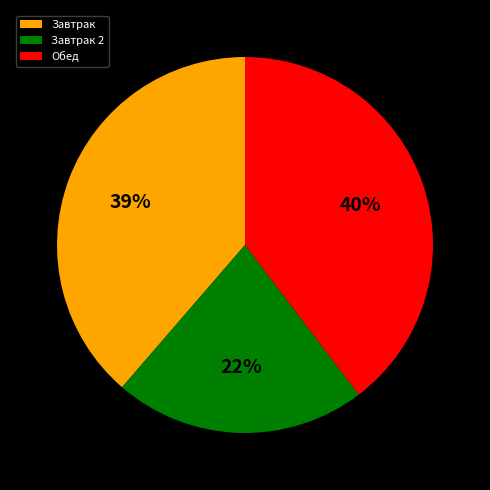

Between Завтрак 2 and Завтрак, which is larger?

Завтрак